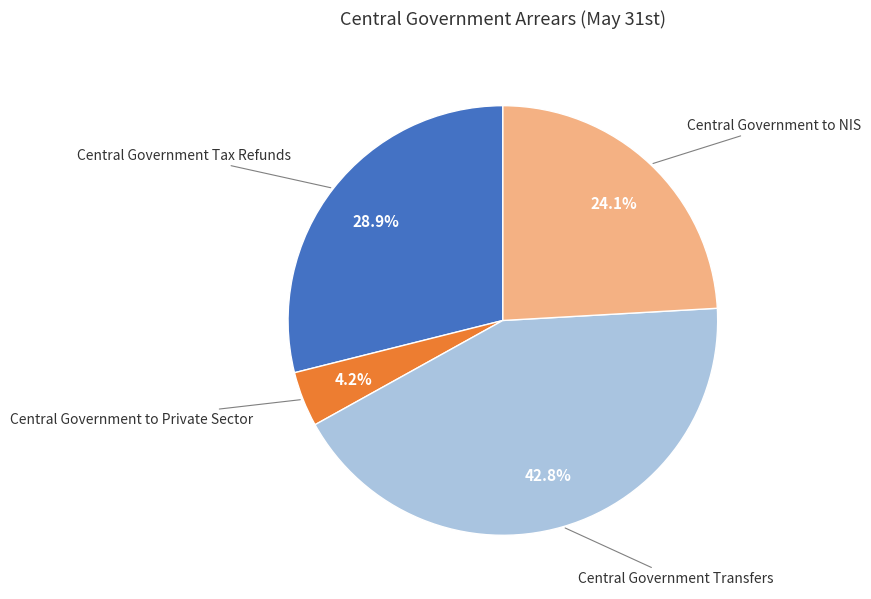

Does Central Government to Private Sector account for over 50% of the chart?

No